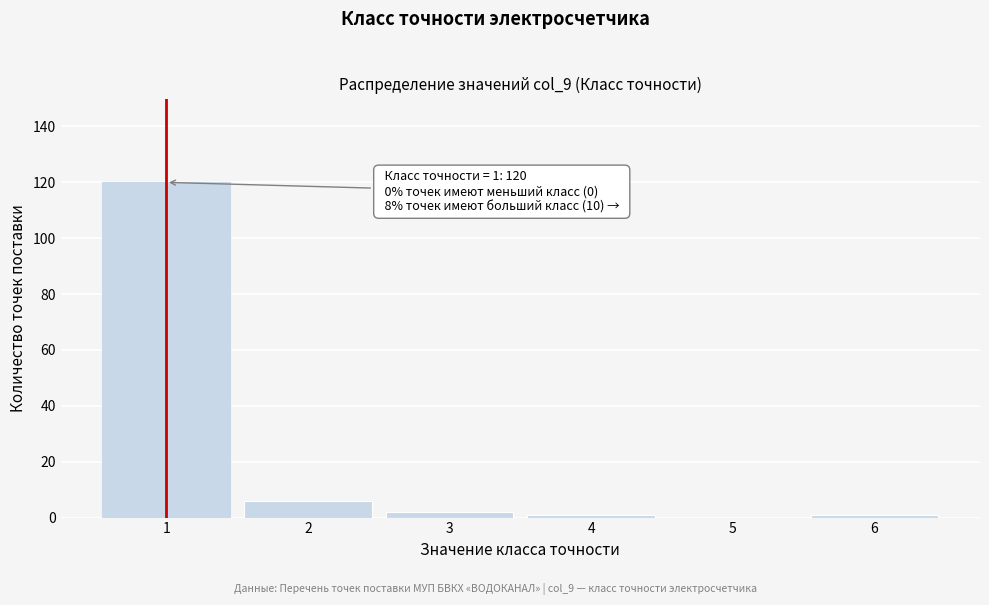

Reading left to right, what are all the values shown in this chart?

1=120	2=6	3=2	4=1	5=0	6=1